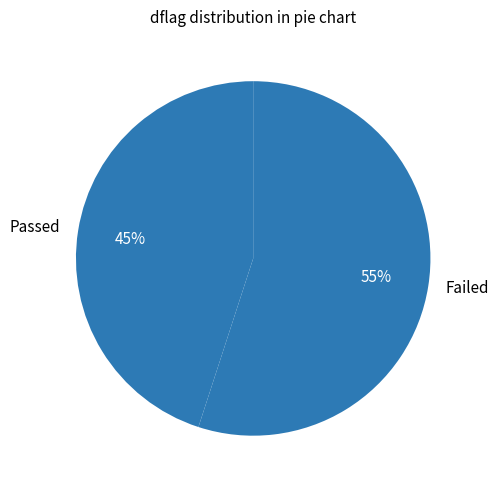

Rank the categories by value from lowest to highest.

Passed, Failed